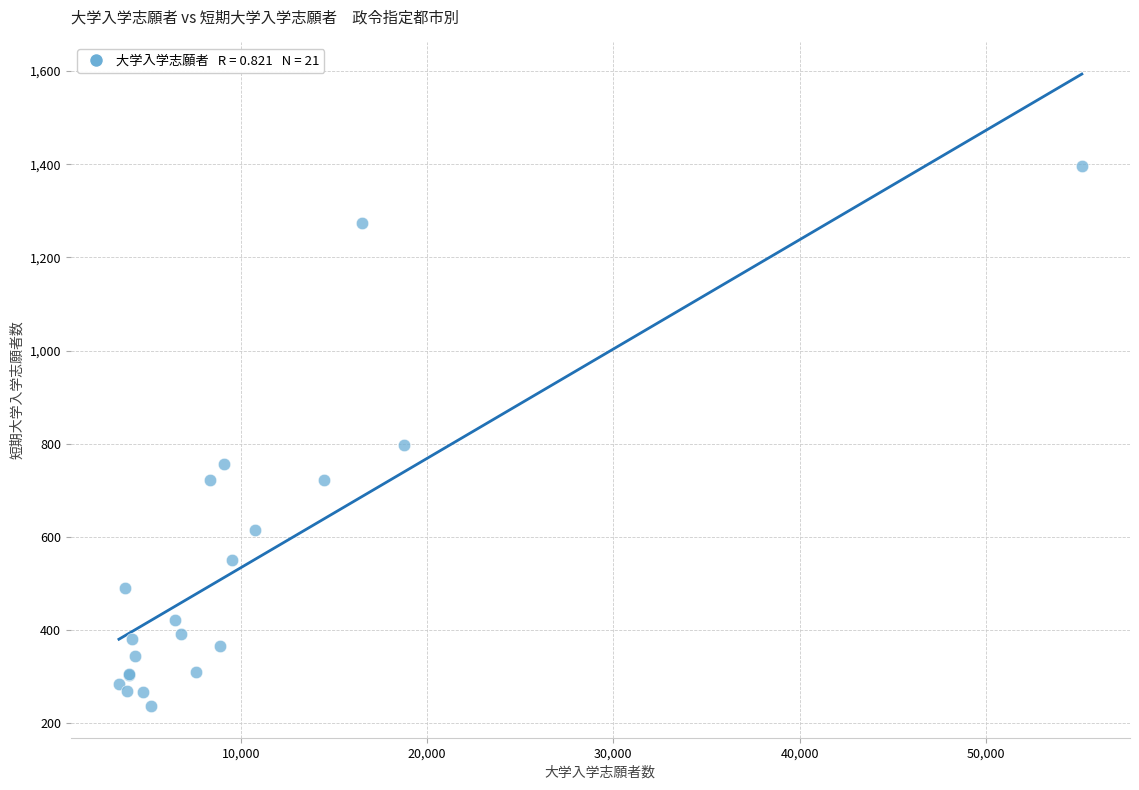

What Y value in the scatter plot is closest to 817?

798